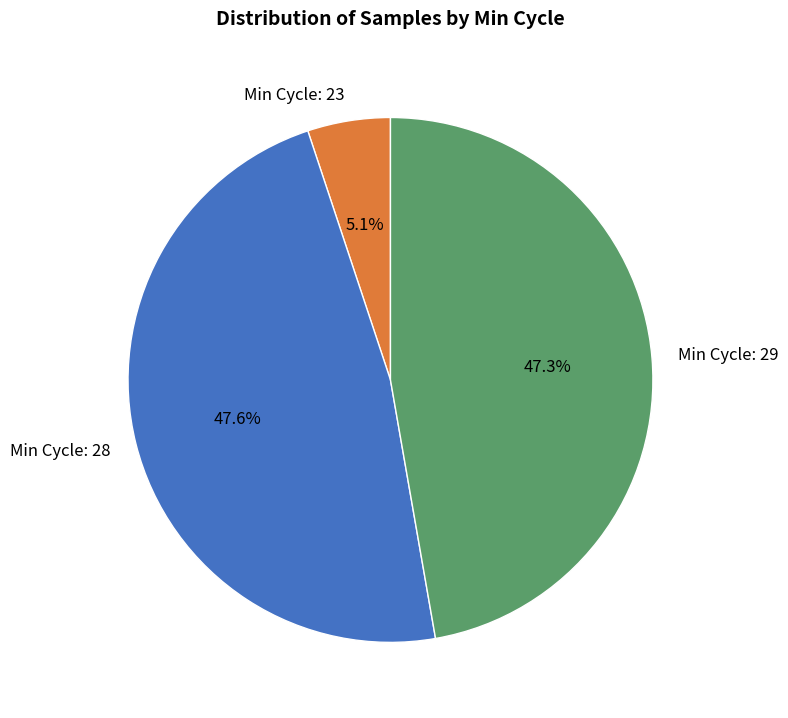

Is there a majority slice in this chart?

No